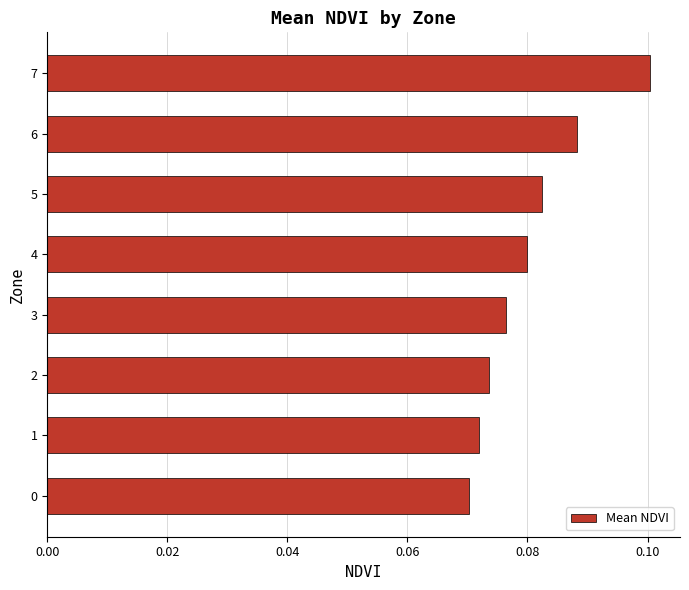

The chart shows a value of 0.2 at 7. True or false?

False